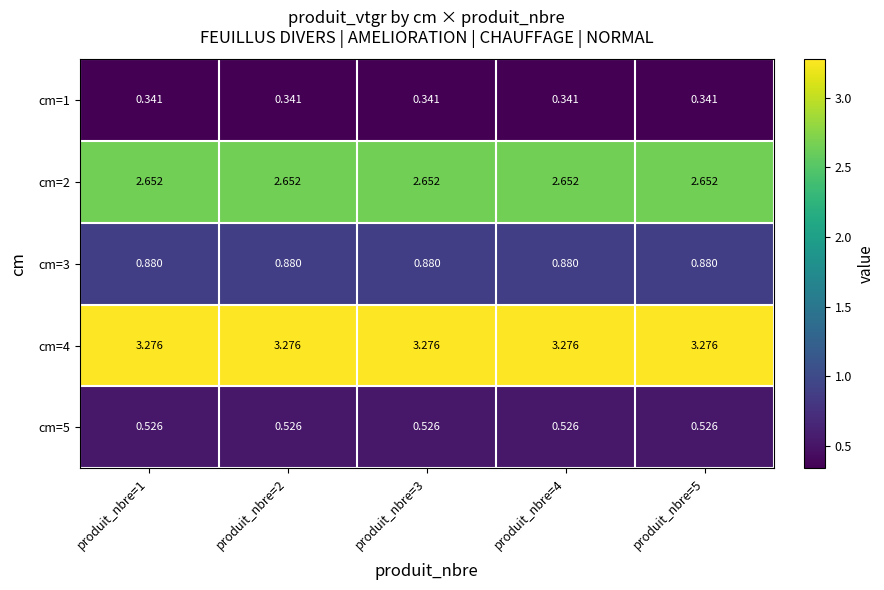

How many distinct data groups are displayed?

5